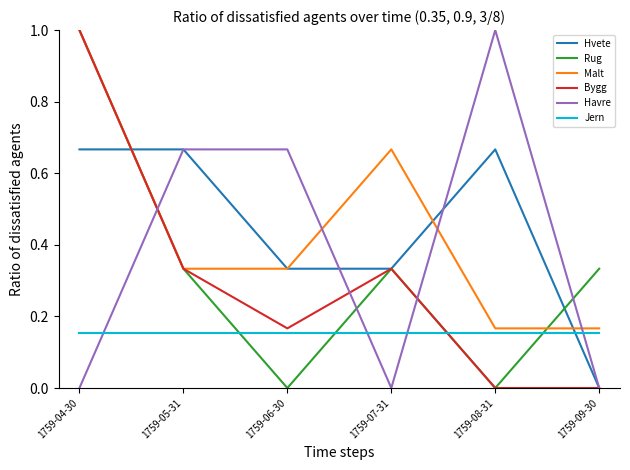

How many values in the Hvete series exceed 0?

5